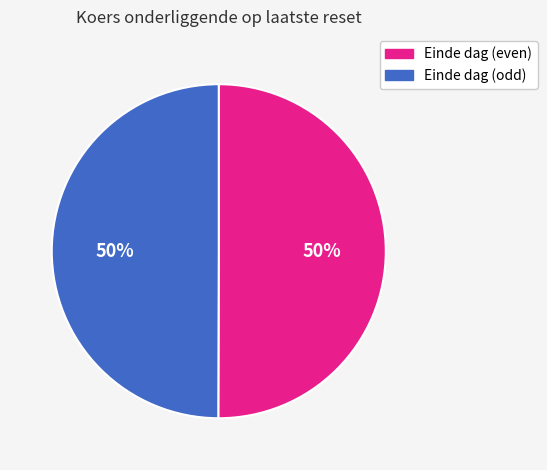

To the nearest percent, what is the average slice percentage?

50%